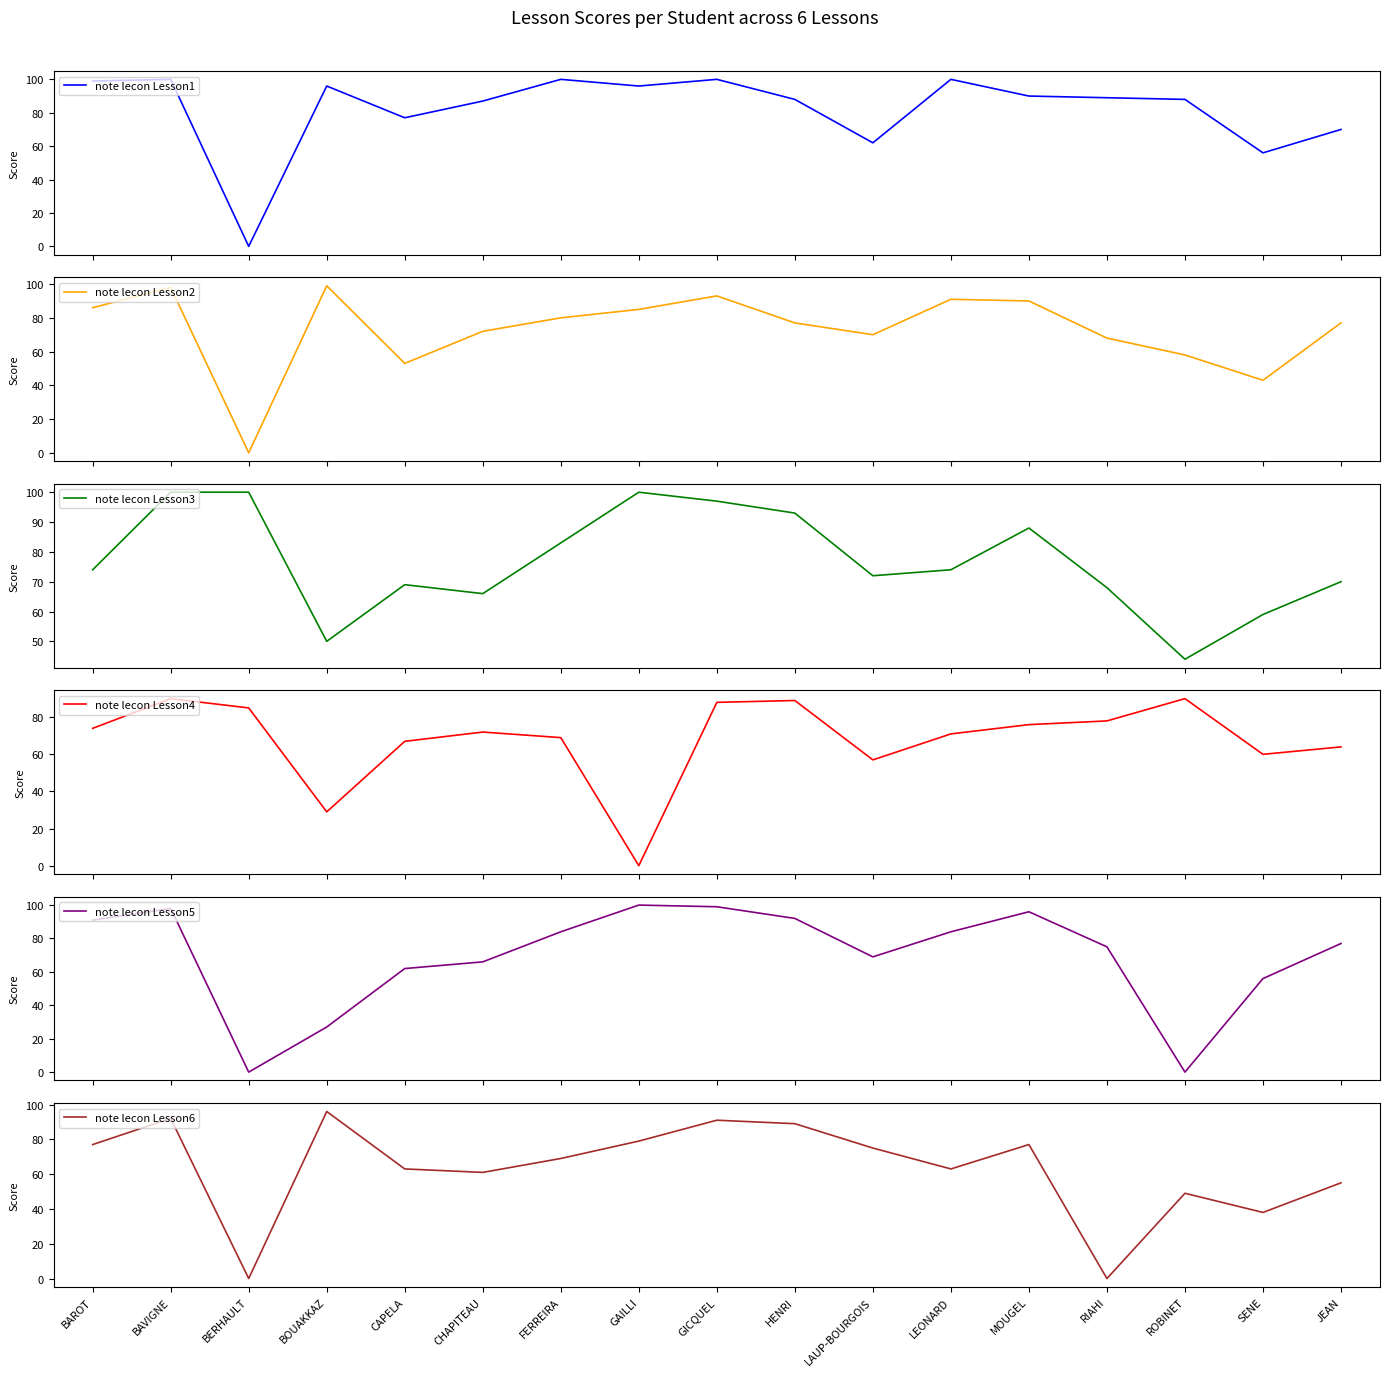

Which category has the highest value across all series?

BAVIGNE